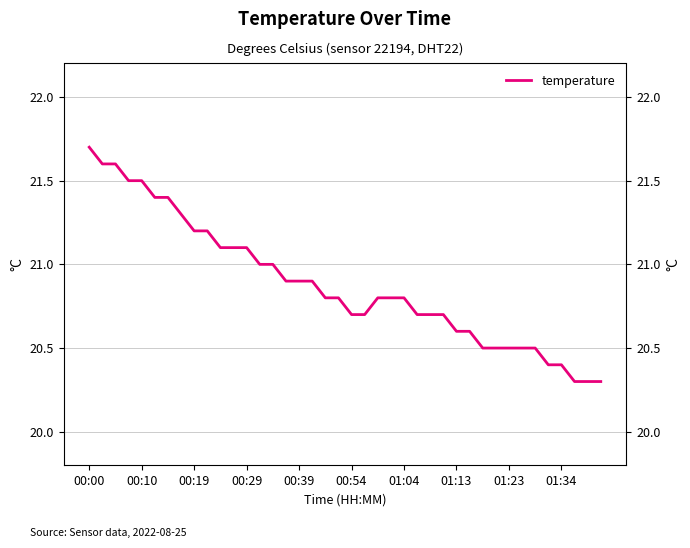

What is the smallest value displayed?

20.3